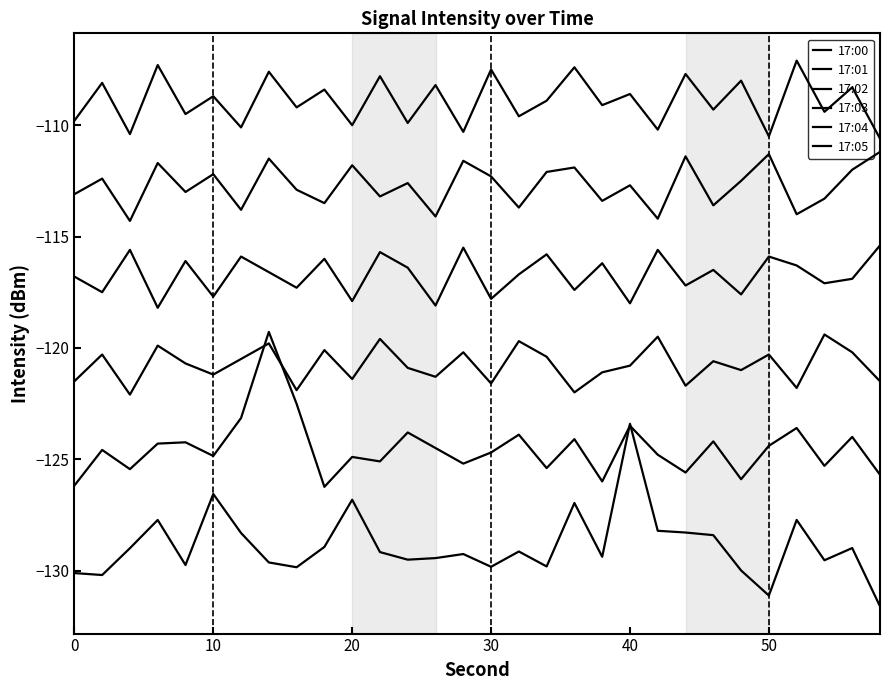

How many lines are shown in the chart?

6